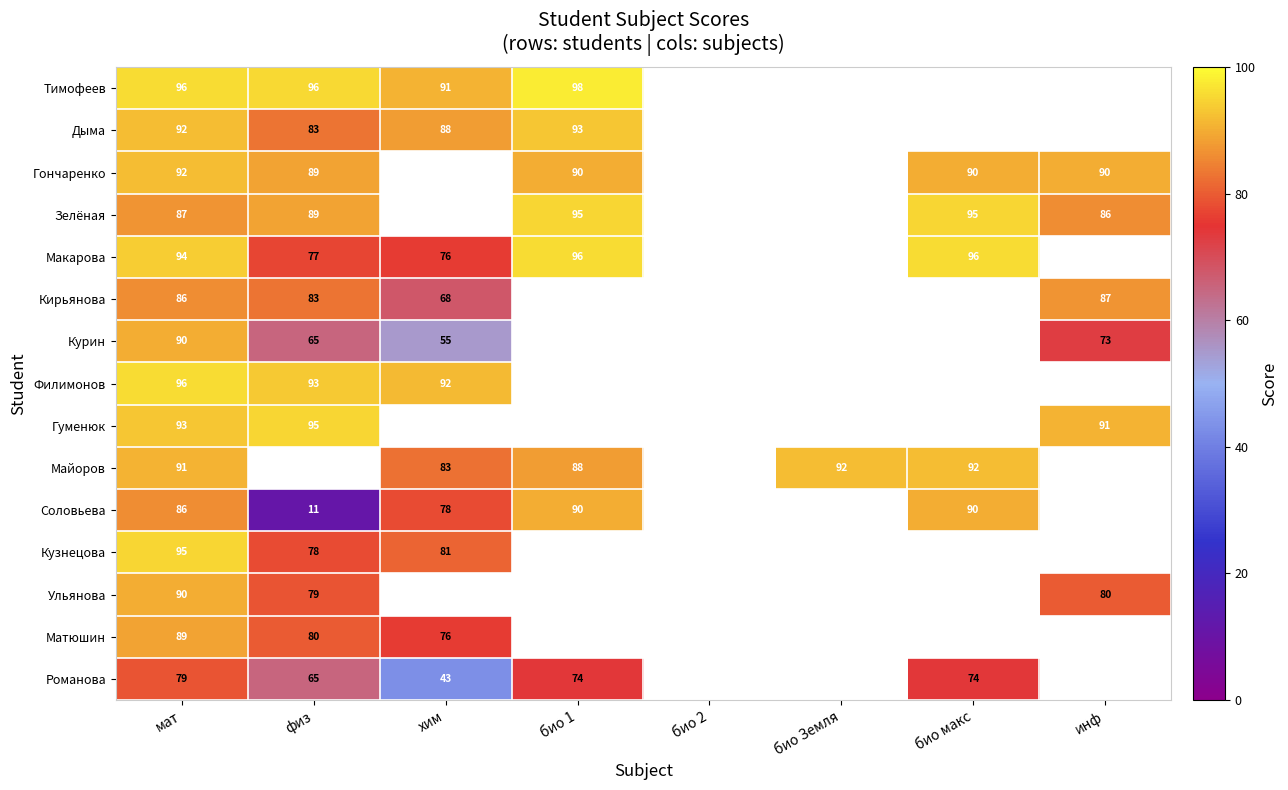

Is the value of Романова at био 1 greater than the value of Гончаренко at мат?

No